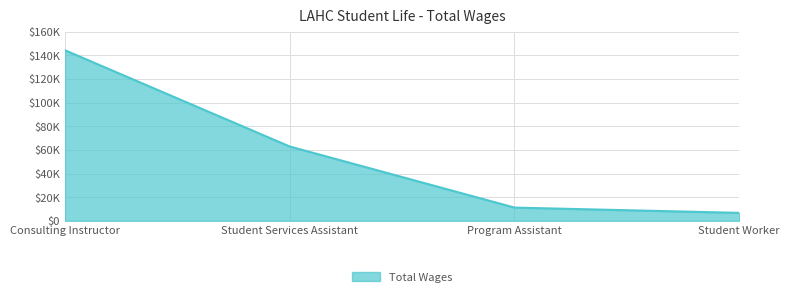

What is the sum of the values at Consulting Instructor and Student Worker?

151066